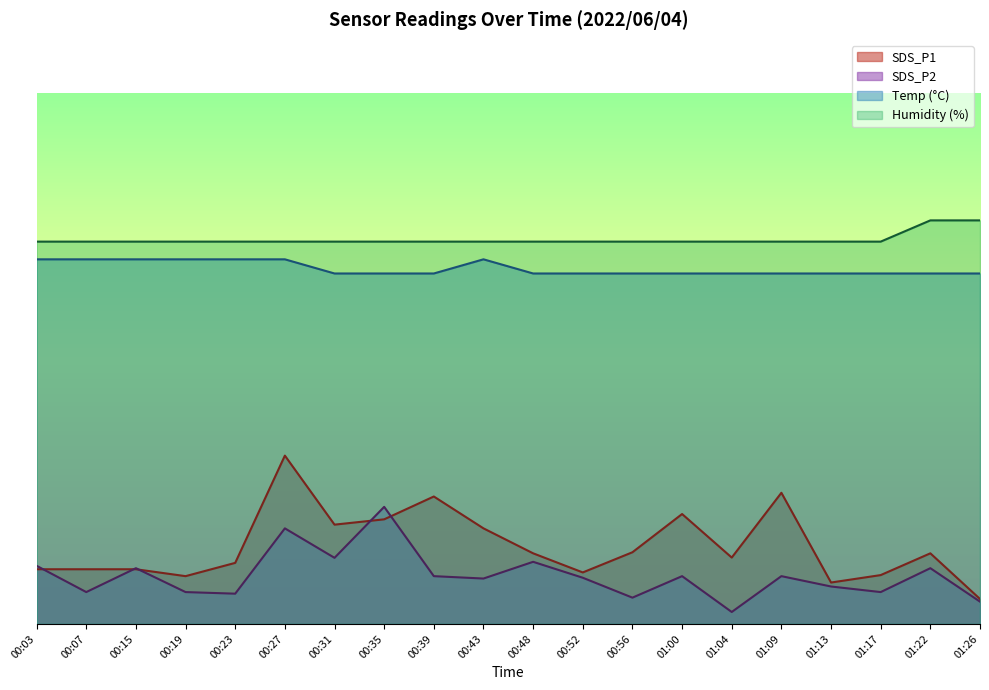

At which category does the chart reach its minimum across all series?

01:04